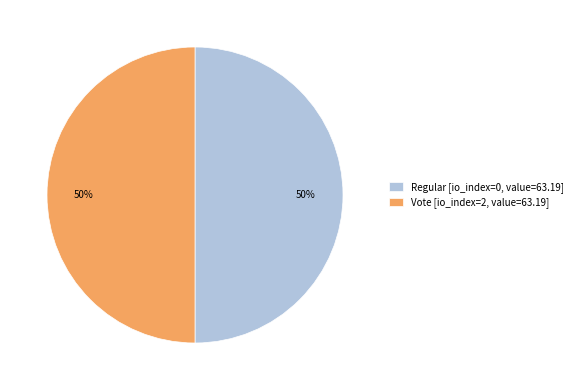

True or false: Regular [io_index=0, value=63.19] accounts for 38% of the total.

False